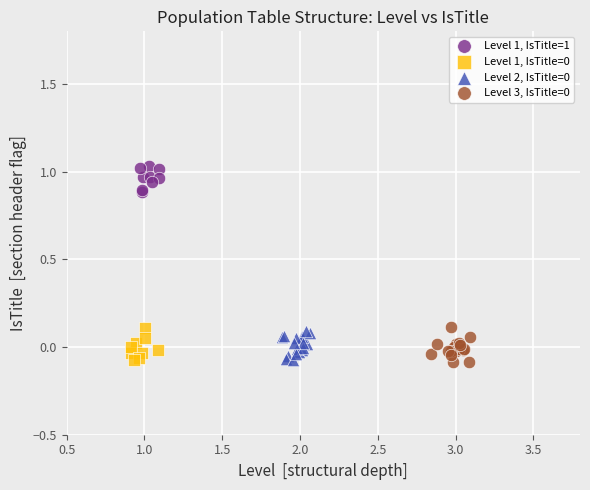

Which series contains the highest Y value?

Level 1, IsTitle=1